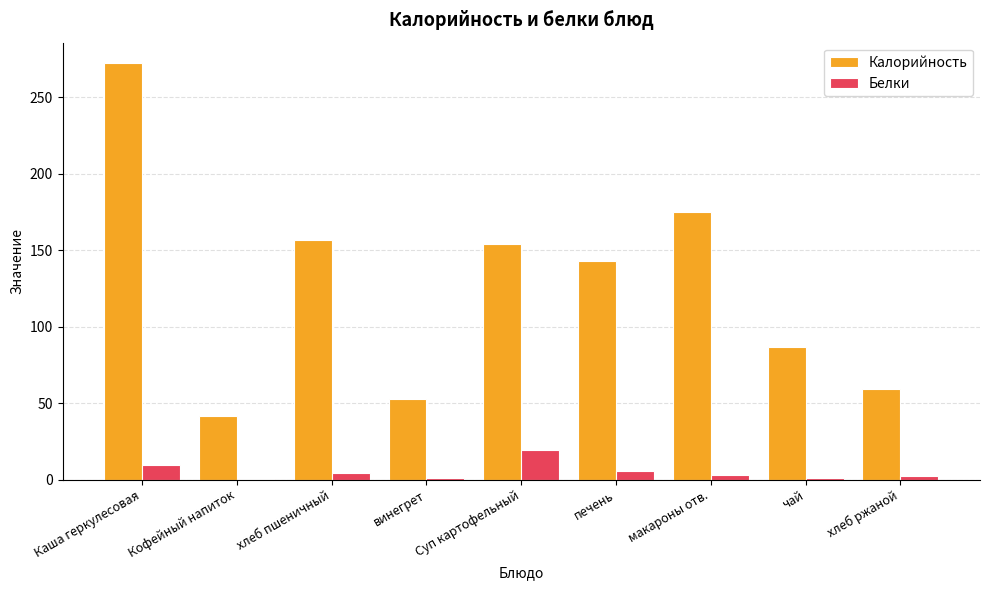

How many series are shown in this chart?

2